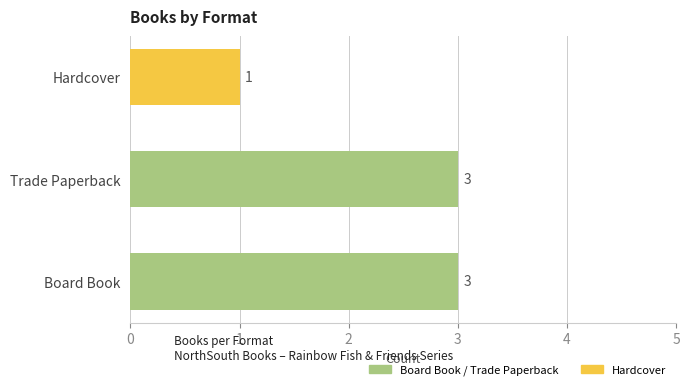

Does the chart contain stacked bars?

No